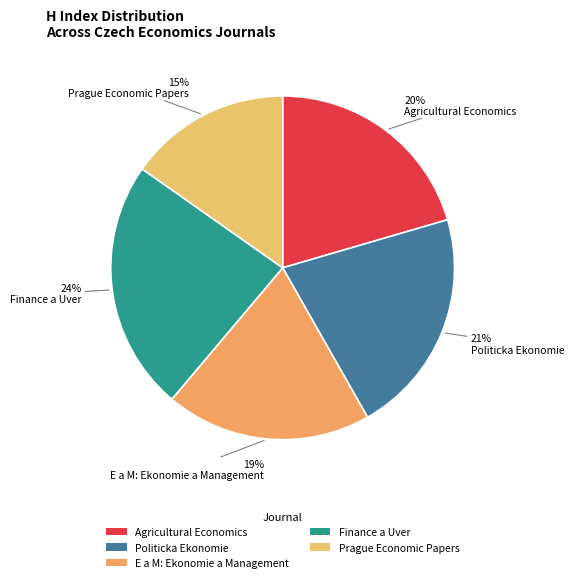

How many segments does this pie chart have?

5